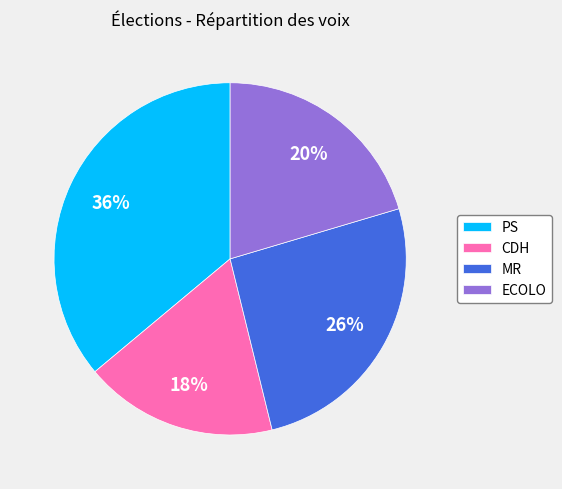

Count the number of slices in the pie.

4